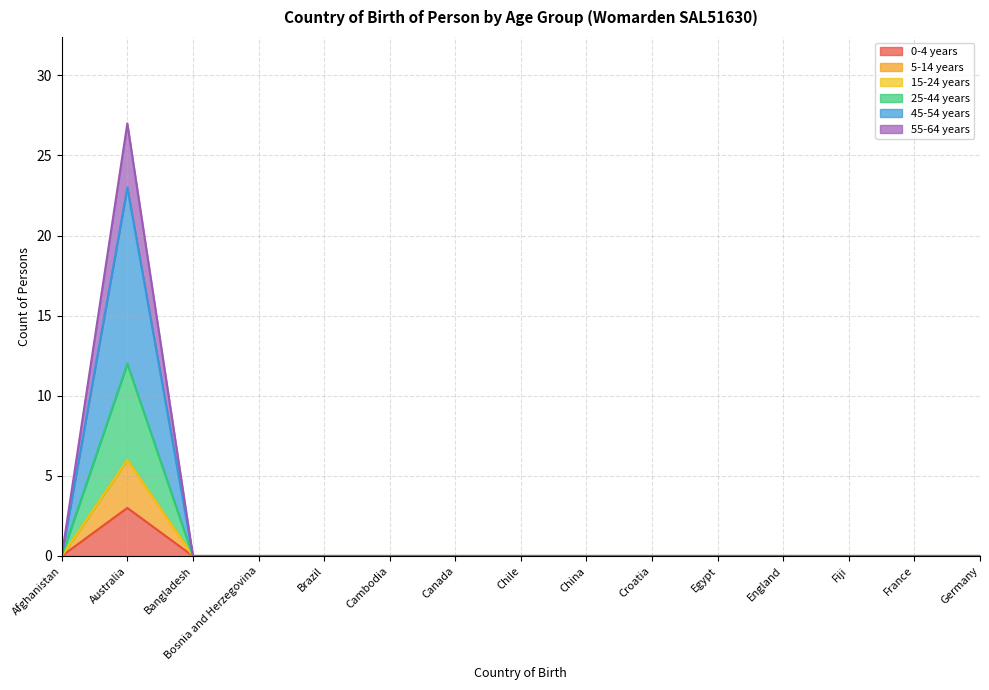

At which category does 0-4 years reach its first local peak?

Australia